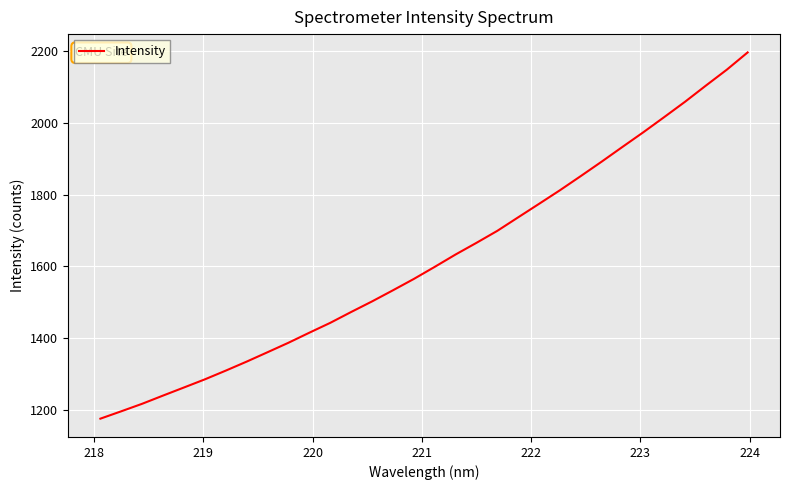

Does the chart display data point markers on the line(s)?

No